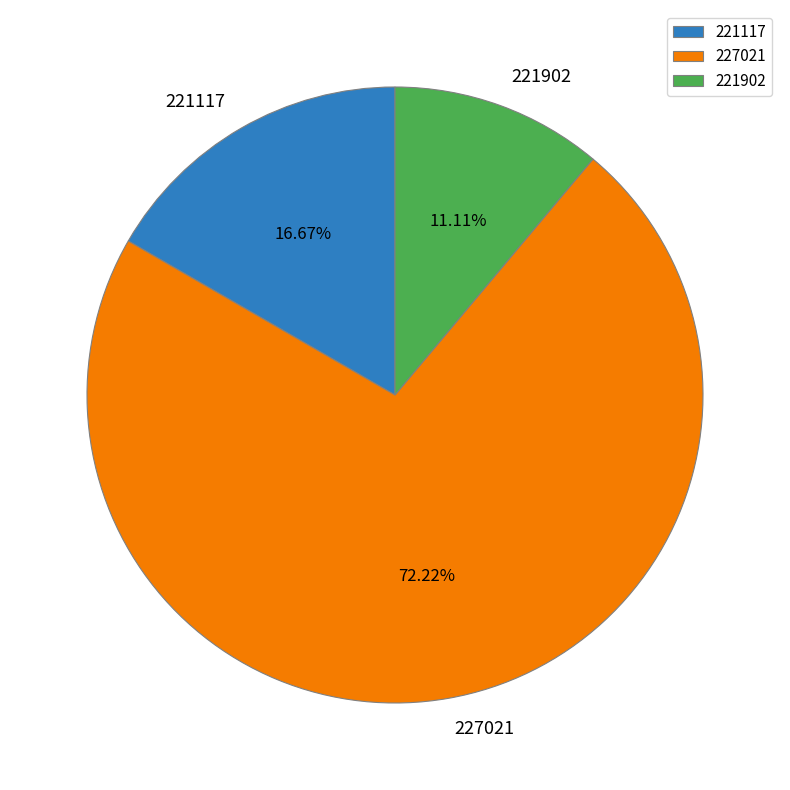

True or false: 221902 accounts for 11% of the total.

True